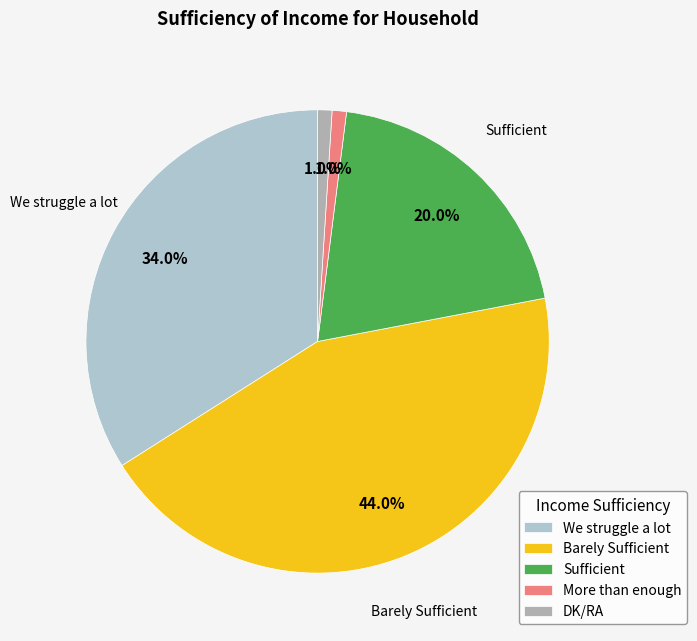

Is there a majority slice in this chart?

No